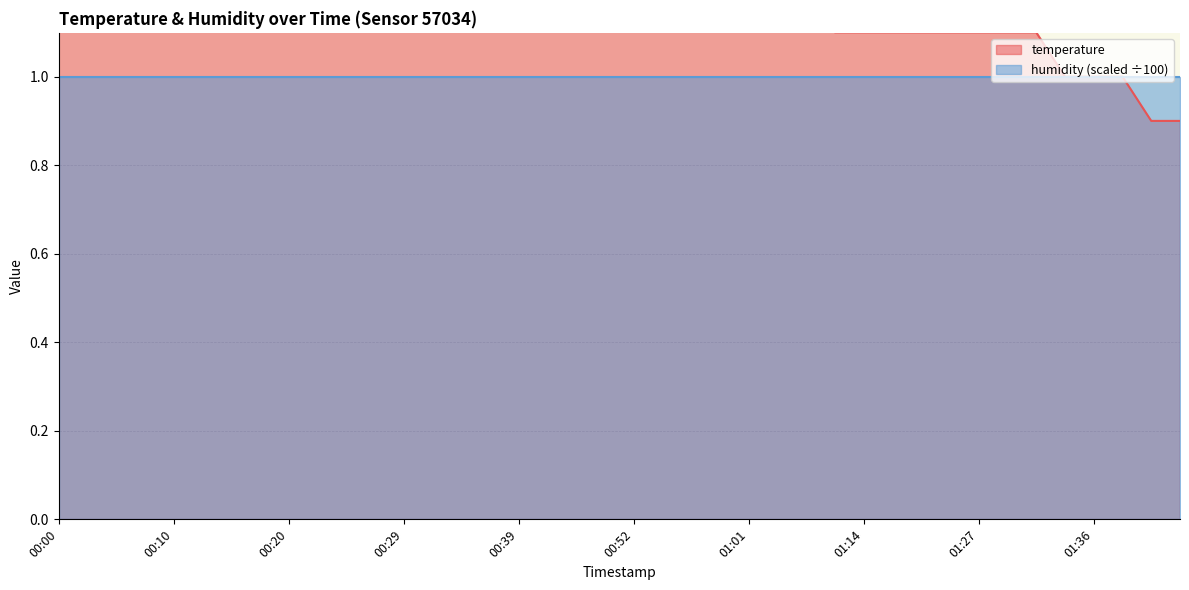

What is the approximate value at 01:09?

1.2